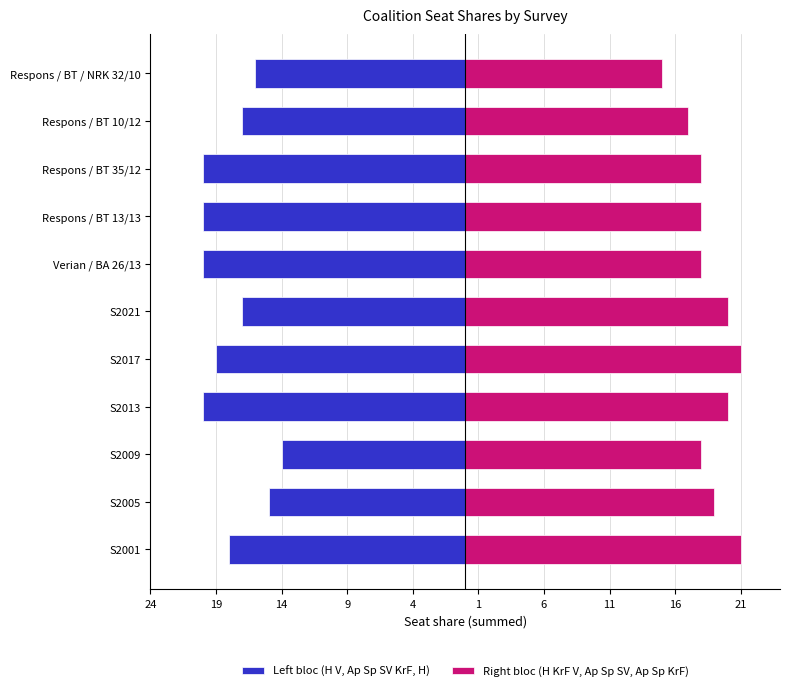

What is the total value across all series at Respons / BT 13/13?

-2